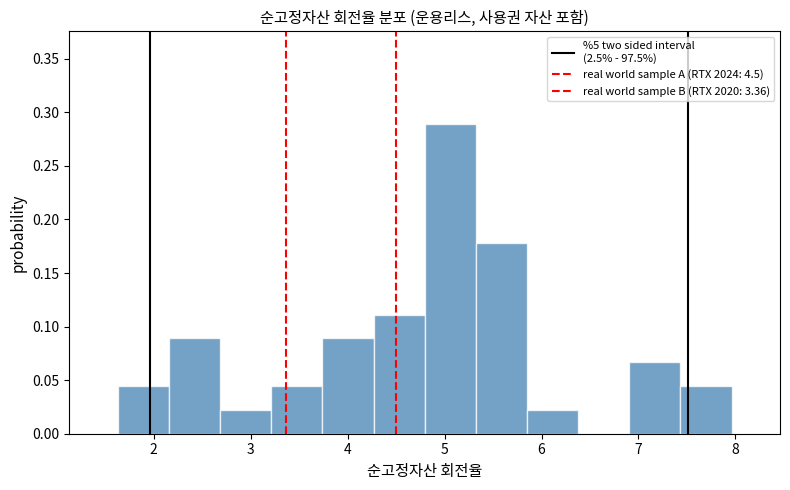

Reading left to right, list every bar in this chart as the range it spans on the x-axis followed by its height. Neither the bar edges nor the heights are printed on the chart, so give them approximately, as read against the axes.

1.6 to 2.2: 0.045
2.2 to 2.7: 0.090
2.7 to 3.2: 0.020
3.2 to 3.7: 0.045
3.7 to 4.3: 0.090
4.3 to 4.8: 0.110
4.8 to 5.3: 0.290
5.3 to 5.9: 0.180
5.9 to 6.4: 0.020
6.4 to 6.9: 0
6.9 to 7.4: 0.065
7.4 to 8.0: 0.045